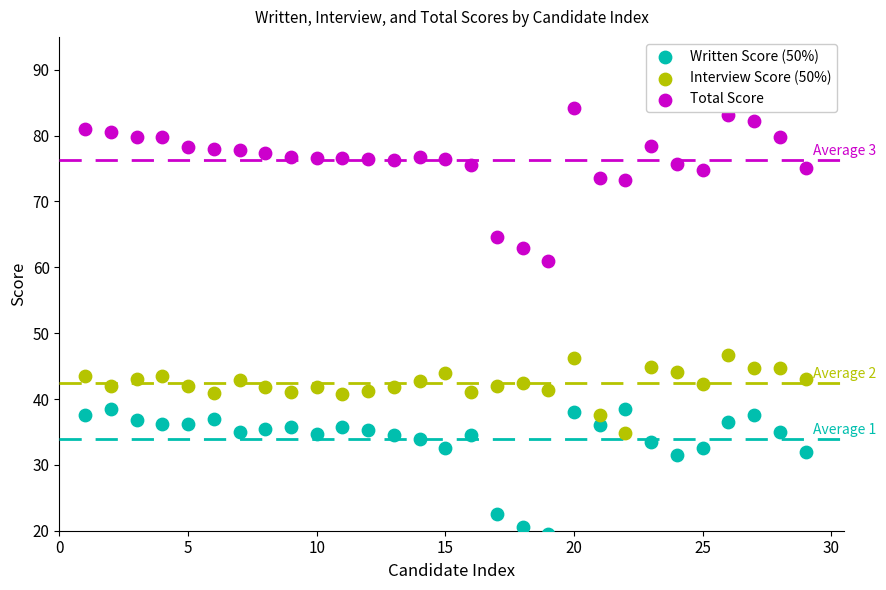

Which series reaches the minimum Y coordinate?

Written Score (50%)